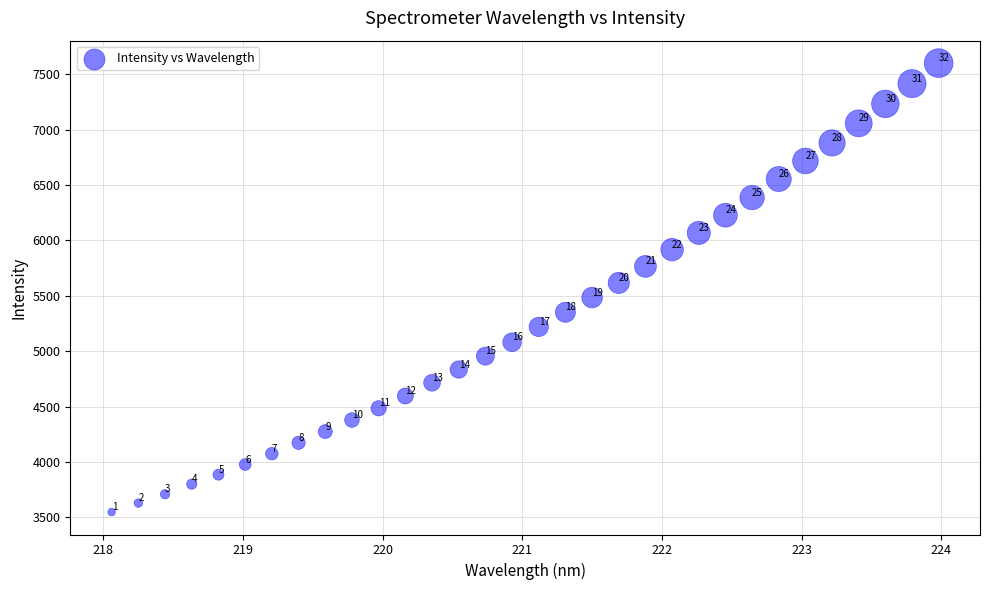

What is the range of Y values (max minus min)?

4051.2